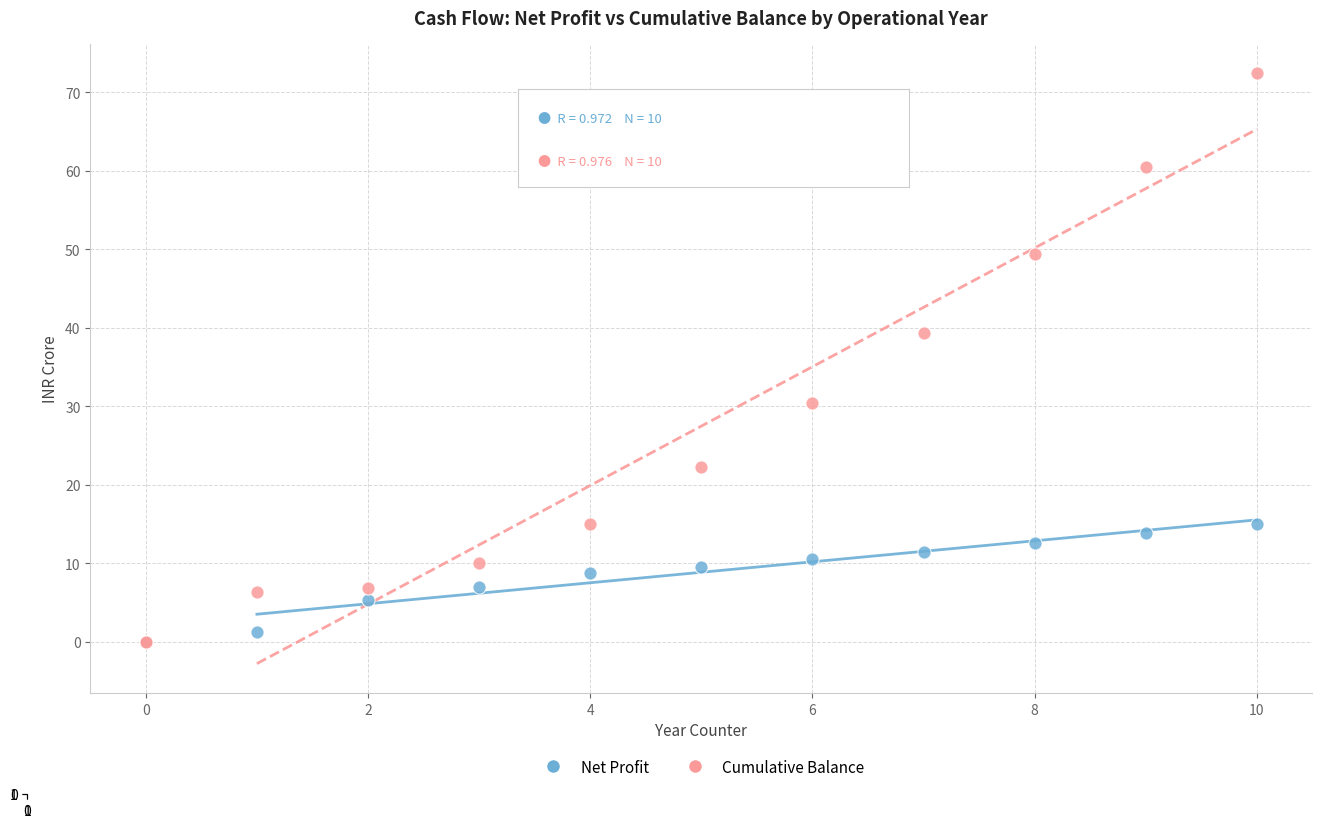

In the Cumulative Balance series, what Y value is closest to 36?

39.4